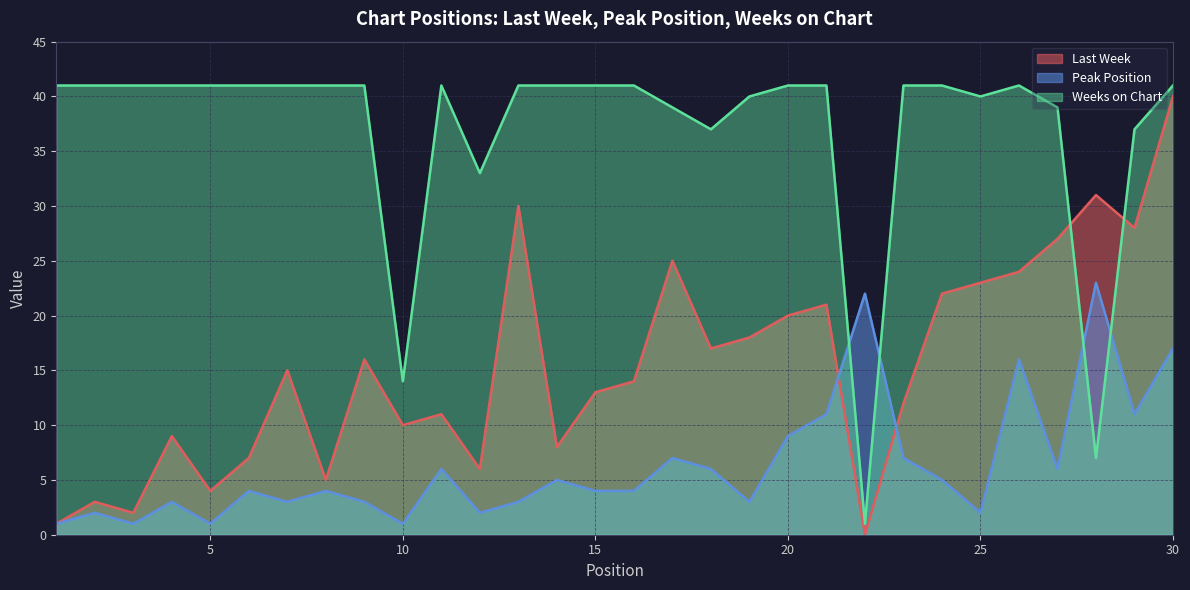

Which series has the largest total across all categories?

Weeks on Chart